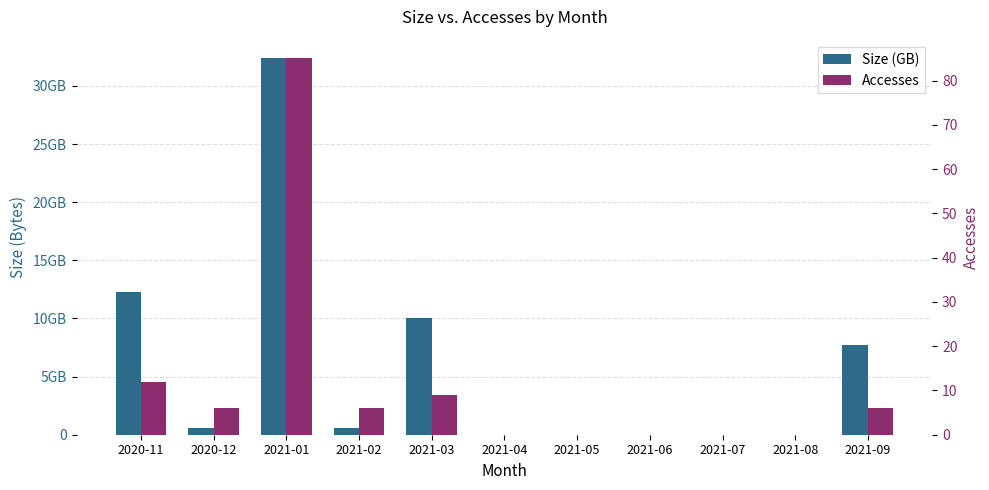

Which category has the highest value in the Accesses series?

2021-01